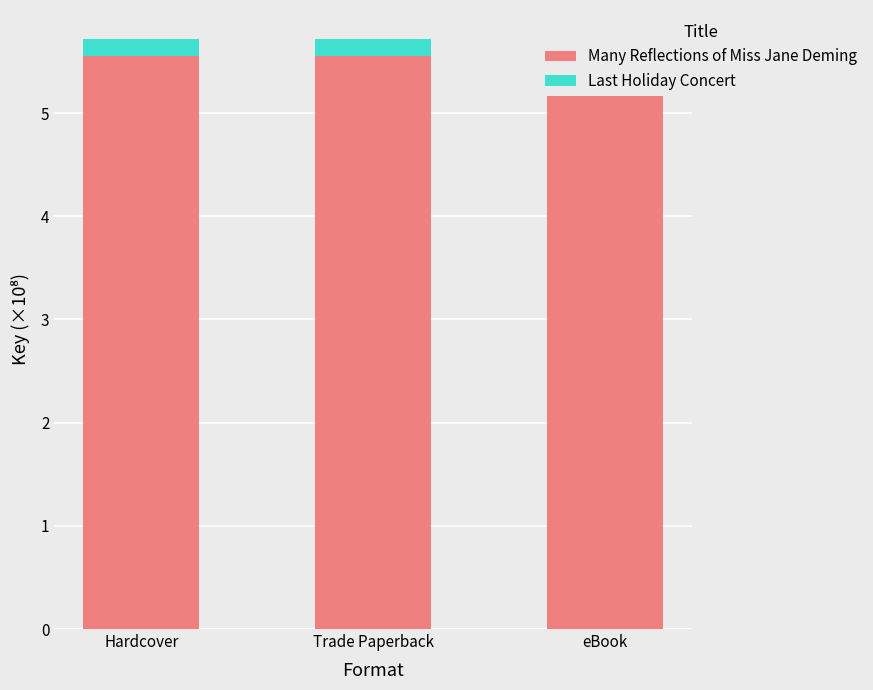

Reading left to right, list all the values displayed in this chart.

Many Reflections of Miss Jane Deming: Hardcover=5.6	Trade Paperback=5.6	eBook=5.6
Last Holiday Concert: Hardcover=0.2	Trade Paperback=0.2	eBook=0.2